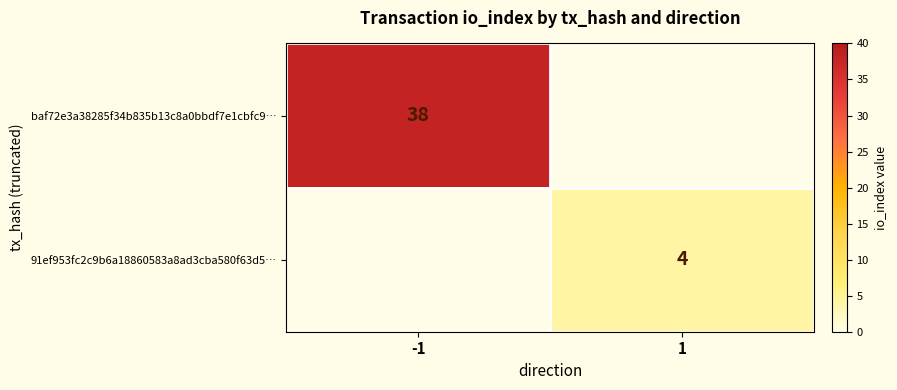

The value of 91ef953fc2c9b6a18860583a8ad3cba580f63d5… at 1 is 2. True or false?

False